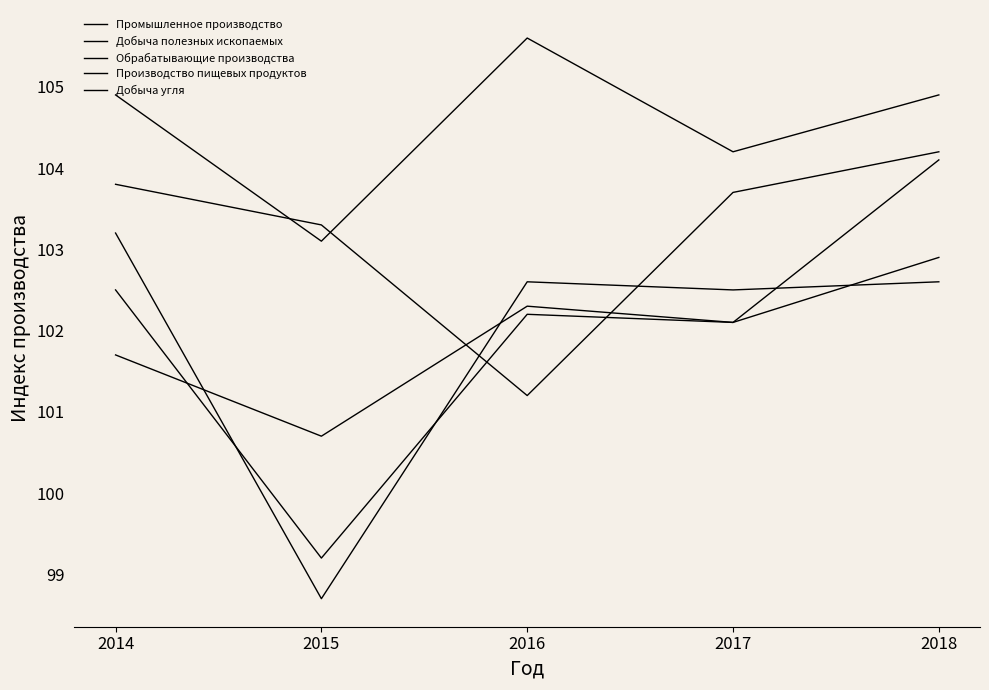

At which category is the sum across all series the highest?

2018